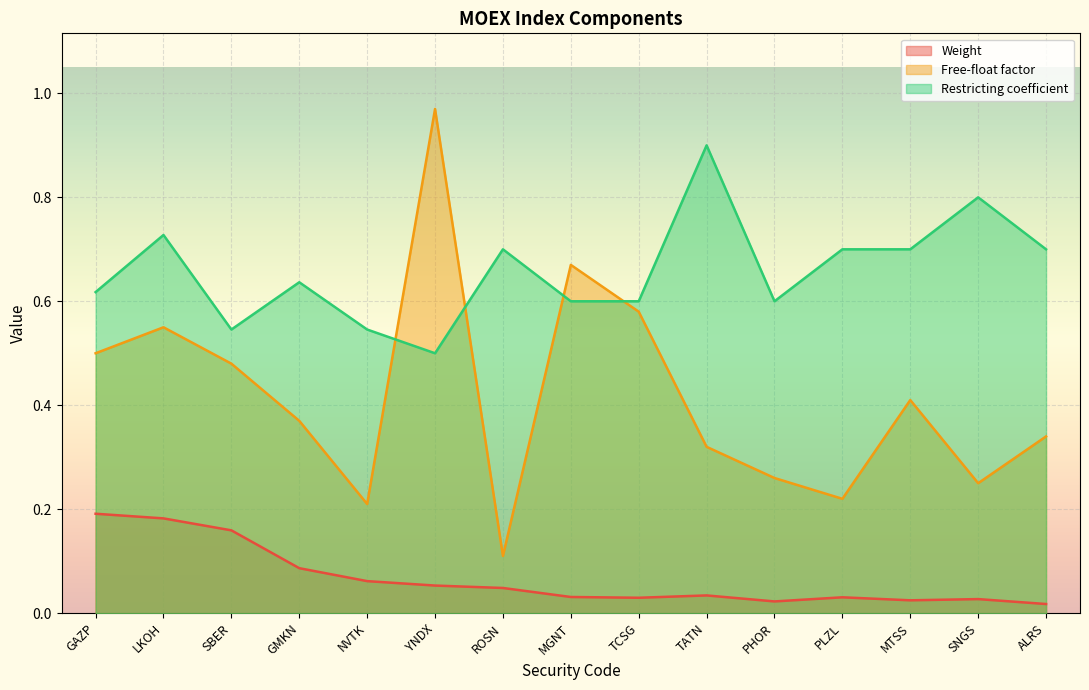

In Free-float factor, how many points are lower than both neighbors (excluding endpoints)?

4